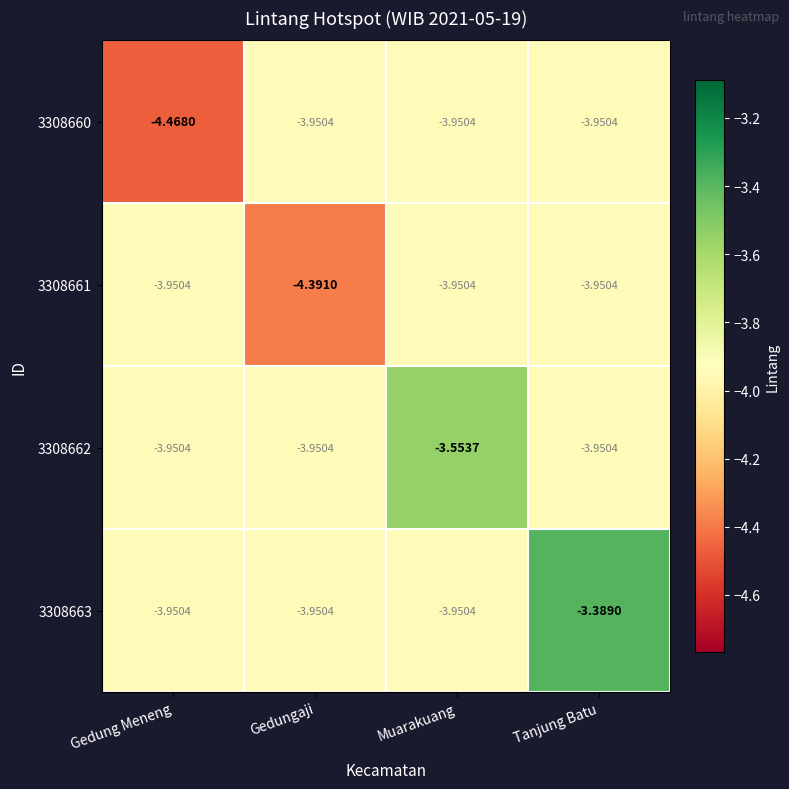

What is the total value across all series at Muarakuang?

-15.4